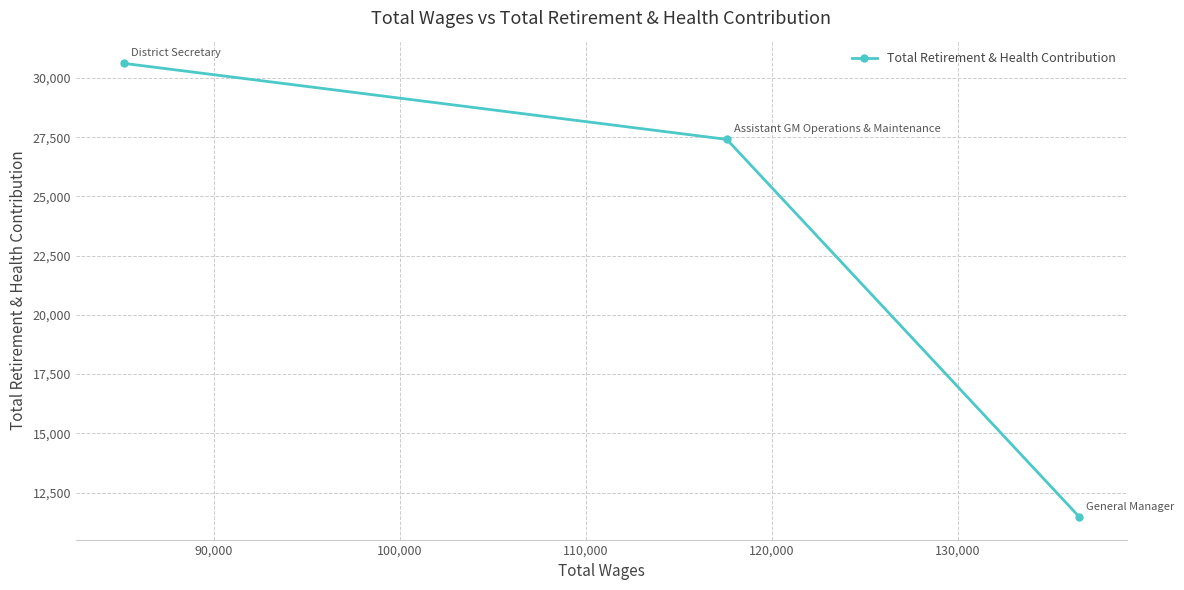

Reading left to right, what are all the values shown in this chart?

30614	27405	11476